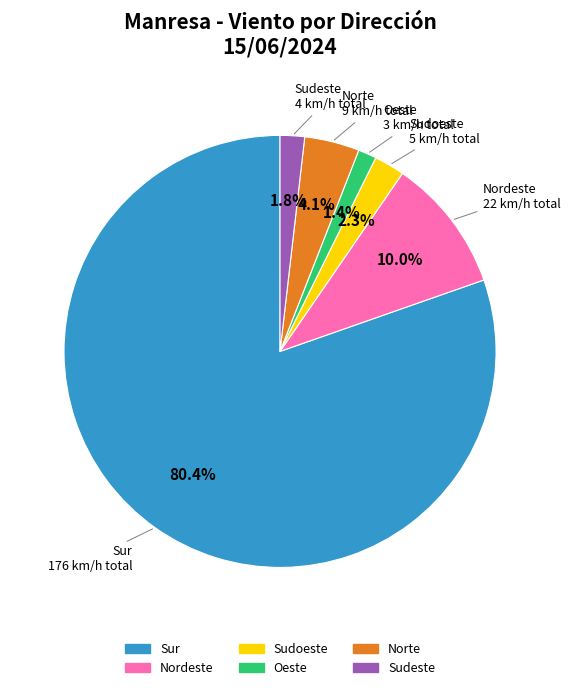

Is there any slice that represents more than half of the pie?

Yes